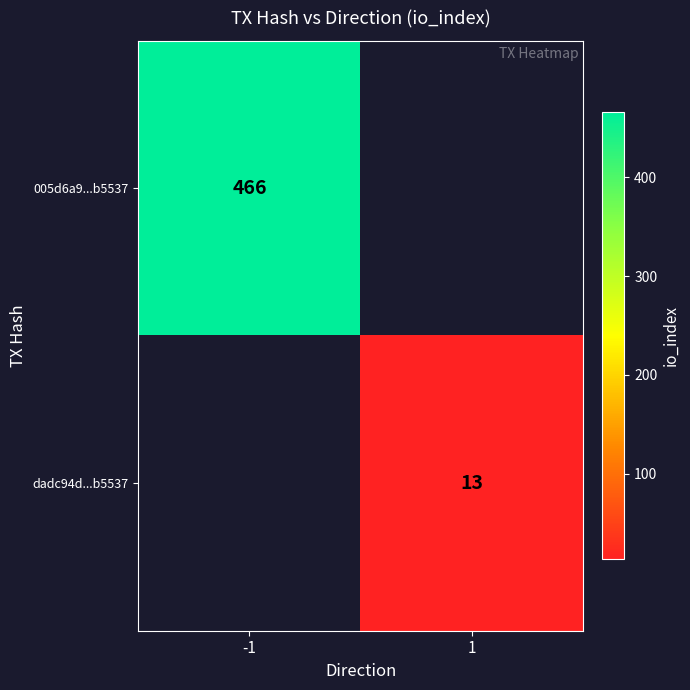

The value of 005d6a9...b5537 at -1 is 466. True or false?

True